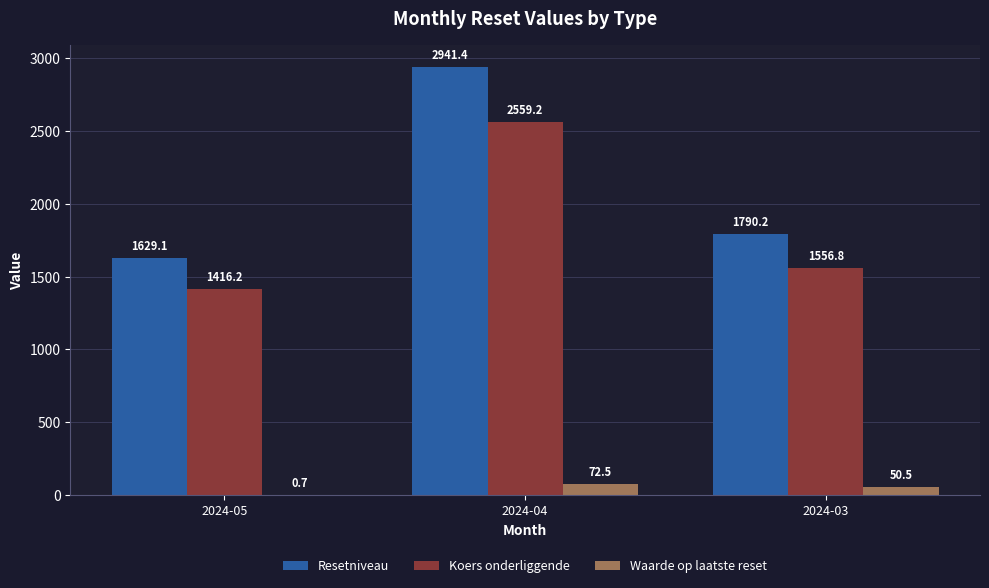

What is the sum of the Waarde op laatste reset values at 2024-05 and 2024-04?

73.2